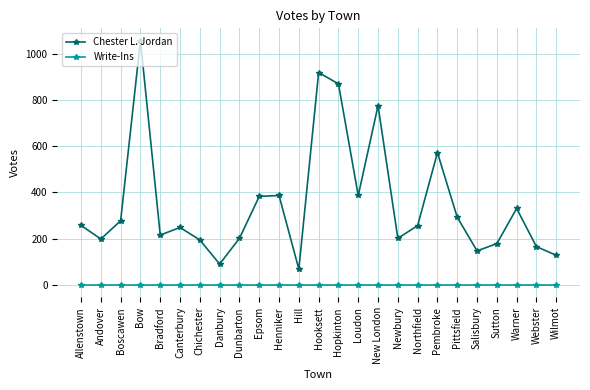

At Loudon, list the series in order from largest to smallest.

Chester L. Jordan, Write-Ins